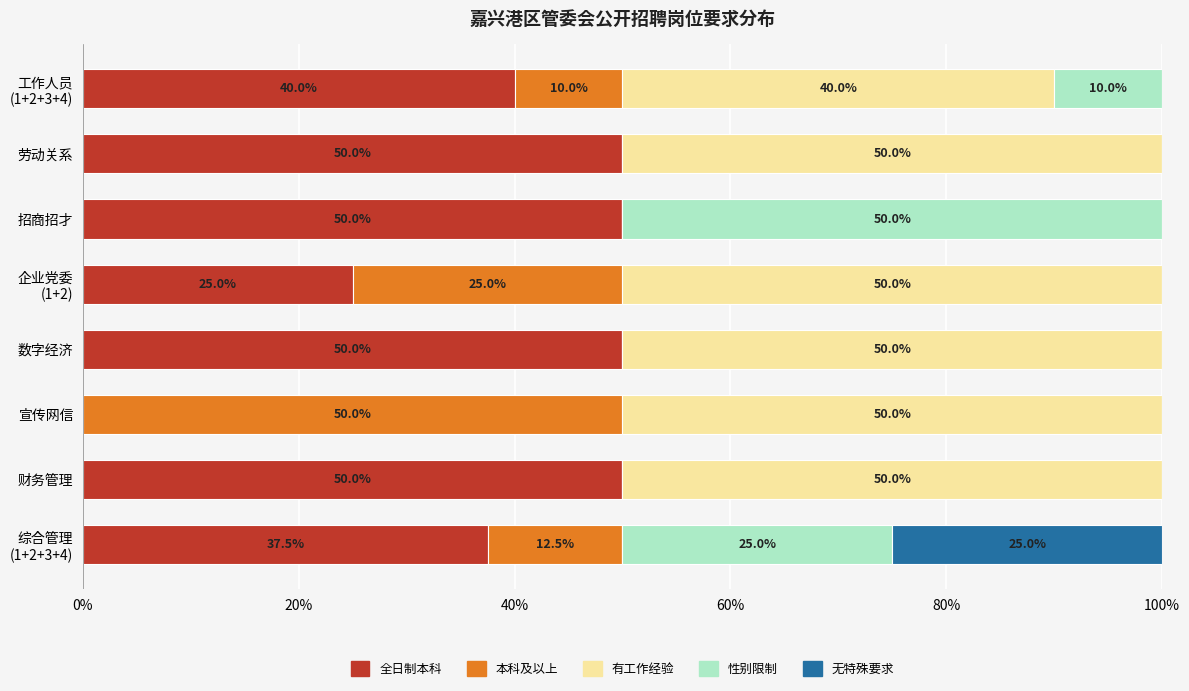

True or false: 全日制本科 has a value of 50.0 at 数字经济.

True